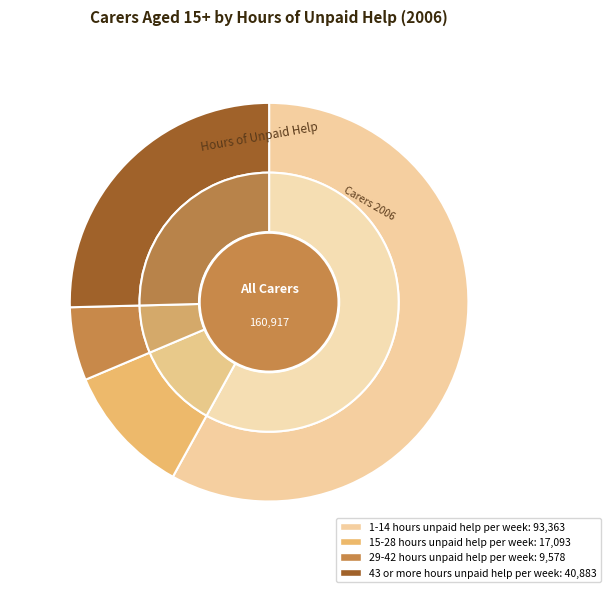

True or false: 15-28 hours unpaid help per week accounts for 11% of the total.

True